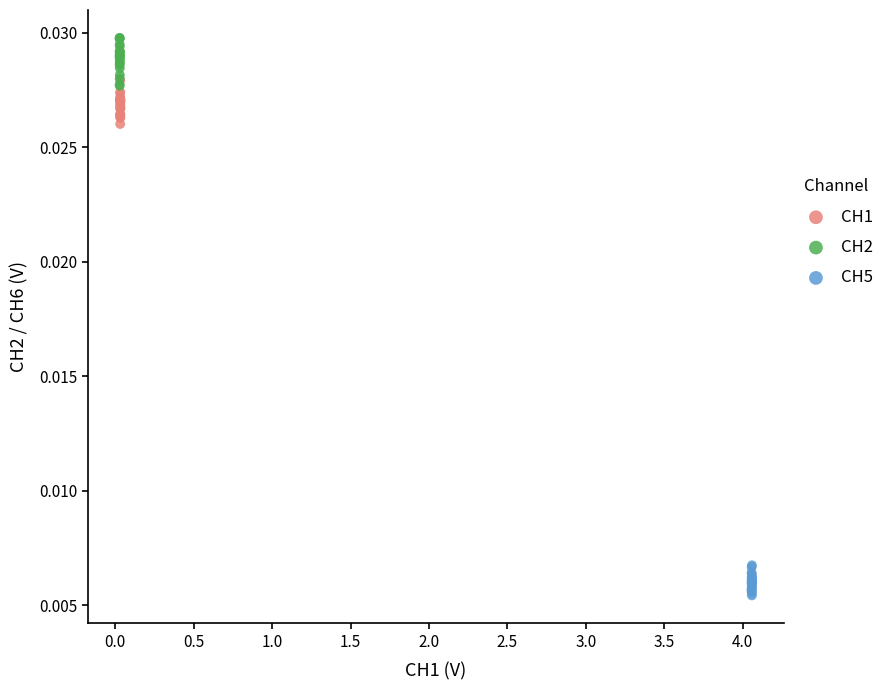

Which series reaches the minimum Y coordinate?

CH5